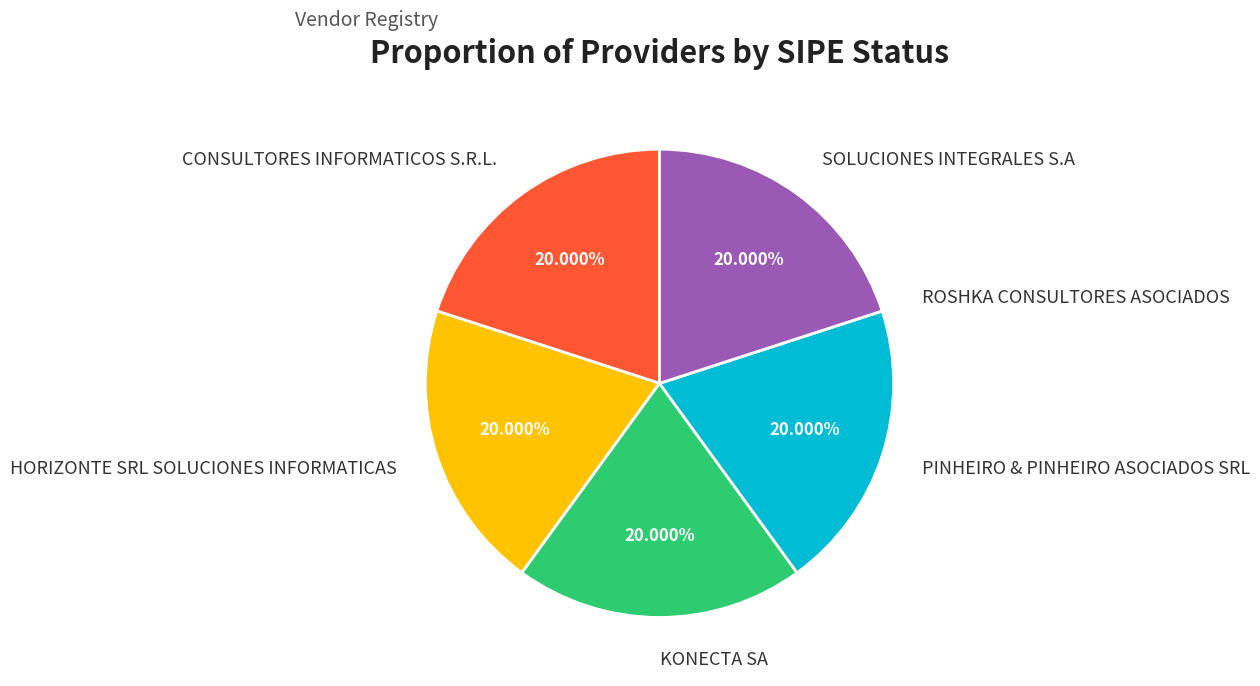

Combined, do KONECTA SA and CONSULTORES INFORMATICOS S.R.L. account for over 50%?

No